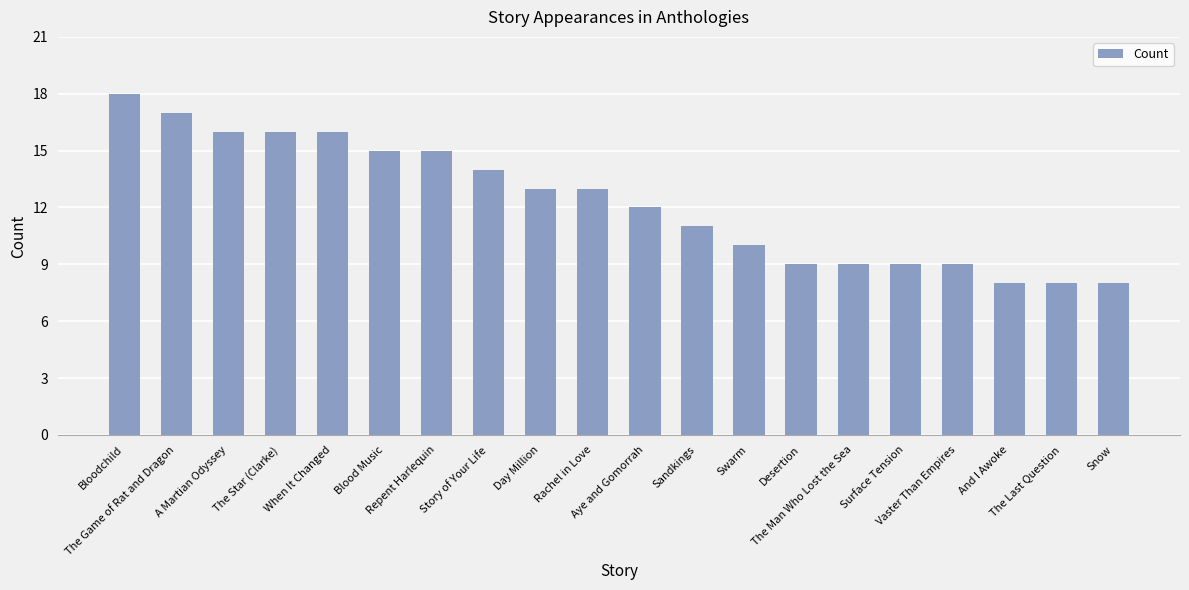

What is the change in value from Bloodchild to Aye and Gomorrah?

-6